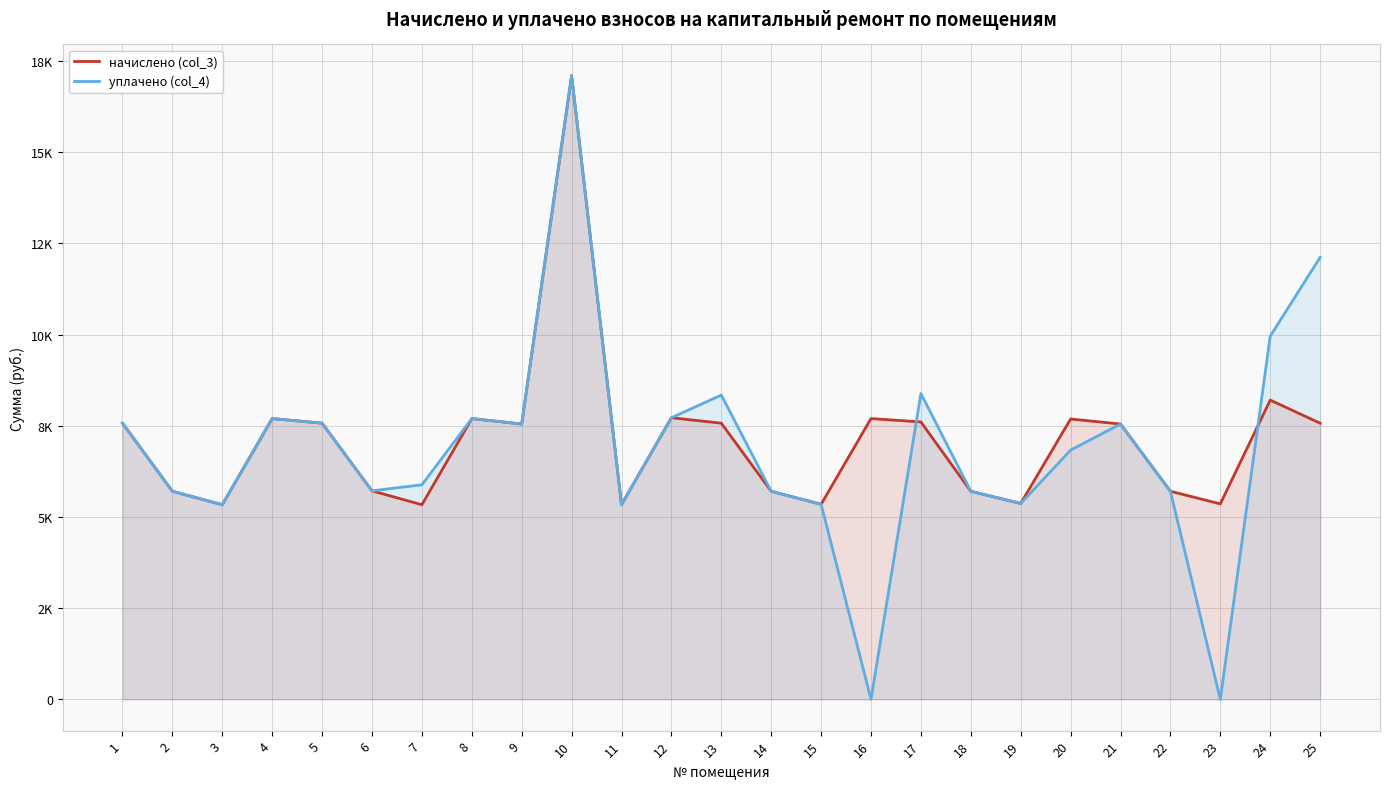

At which label does начислено (col_3) first exceed 7545?

1